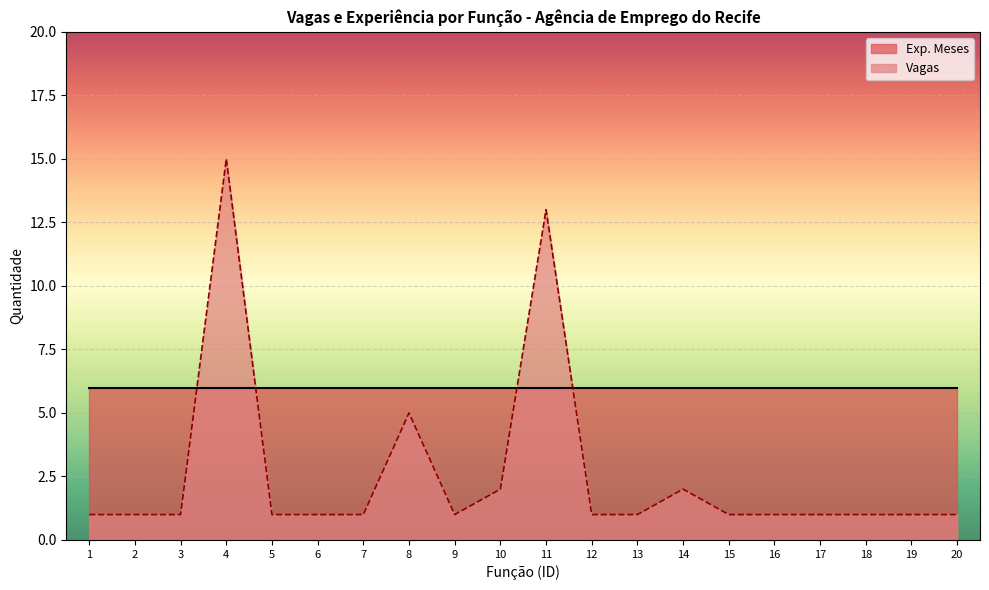

How many points are higher than both their immediate neighbors (excluding endpoints)?

4